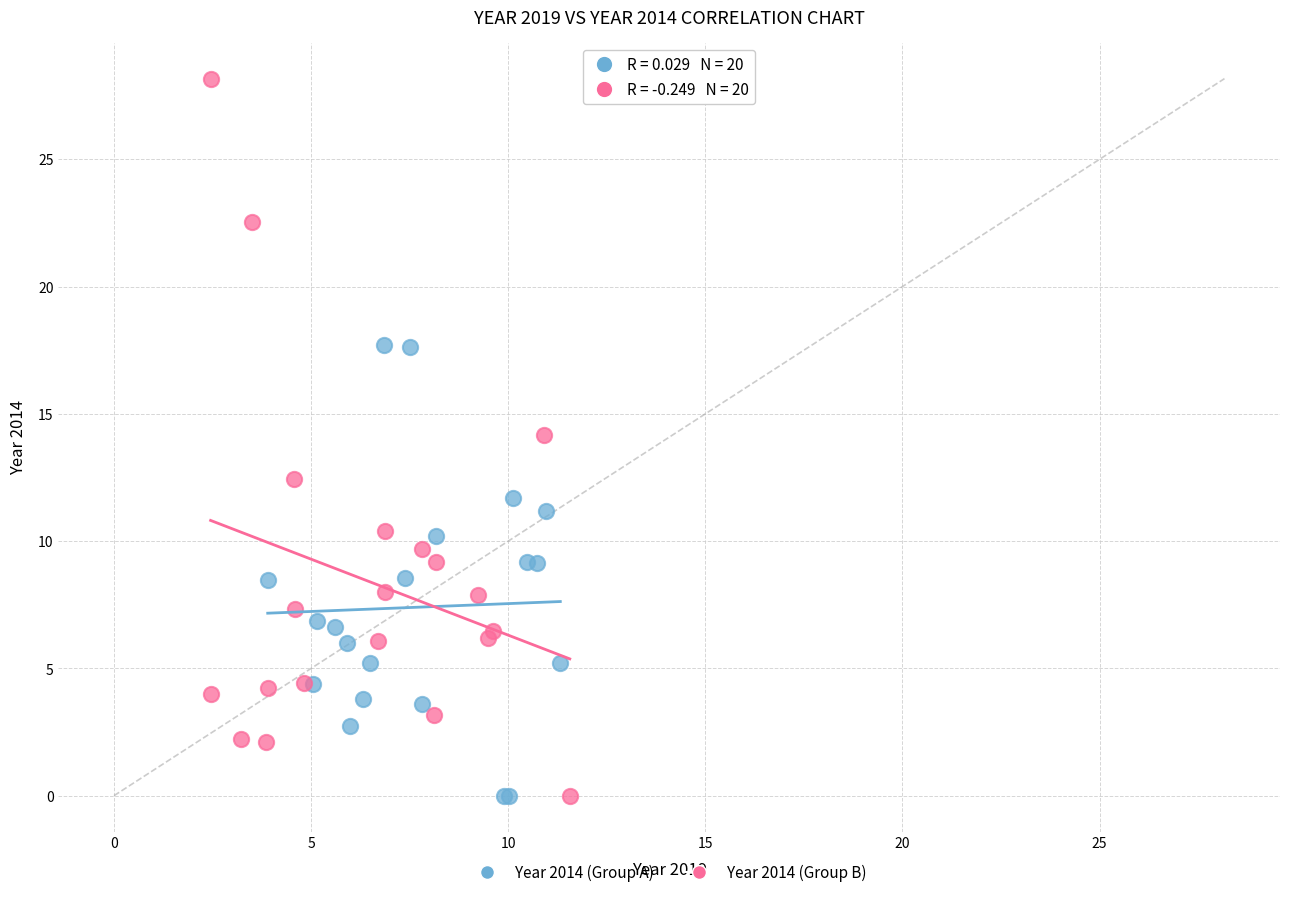

Which series reaches the maximum Y coordinate?

Year 2014 (Group B)